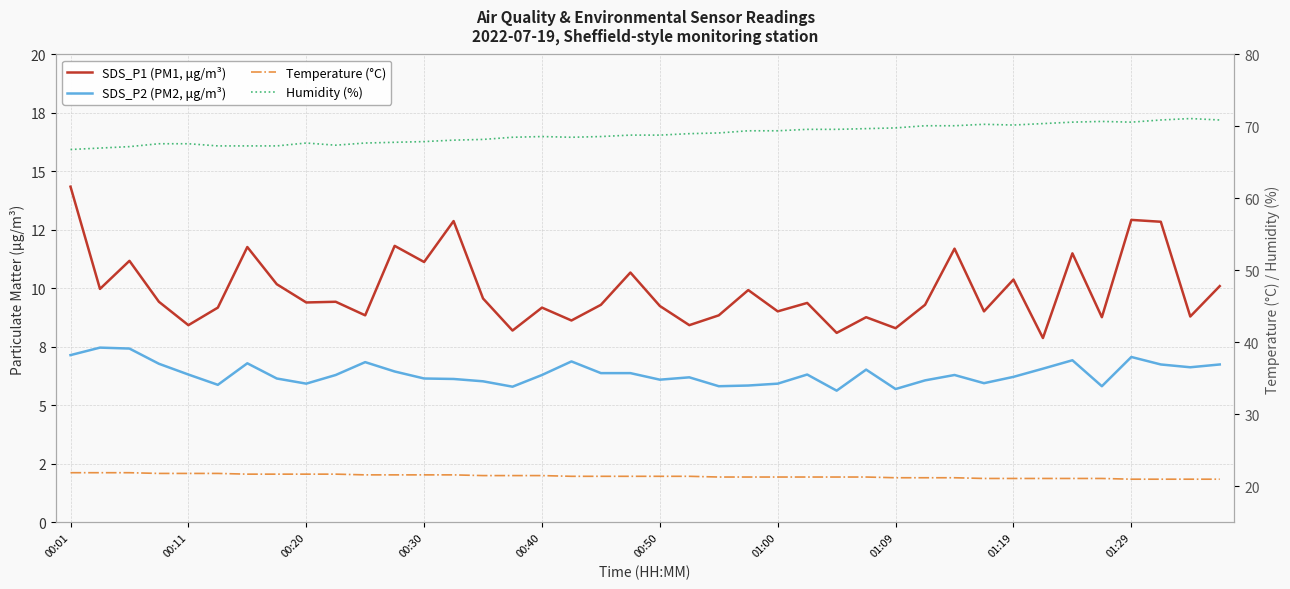

The value of Temperature (°C) at 22 is 30.3. True or false?

False